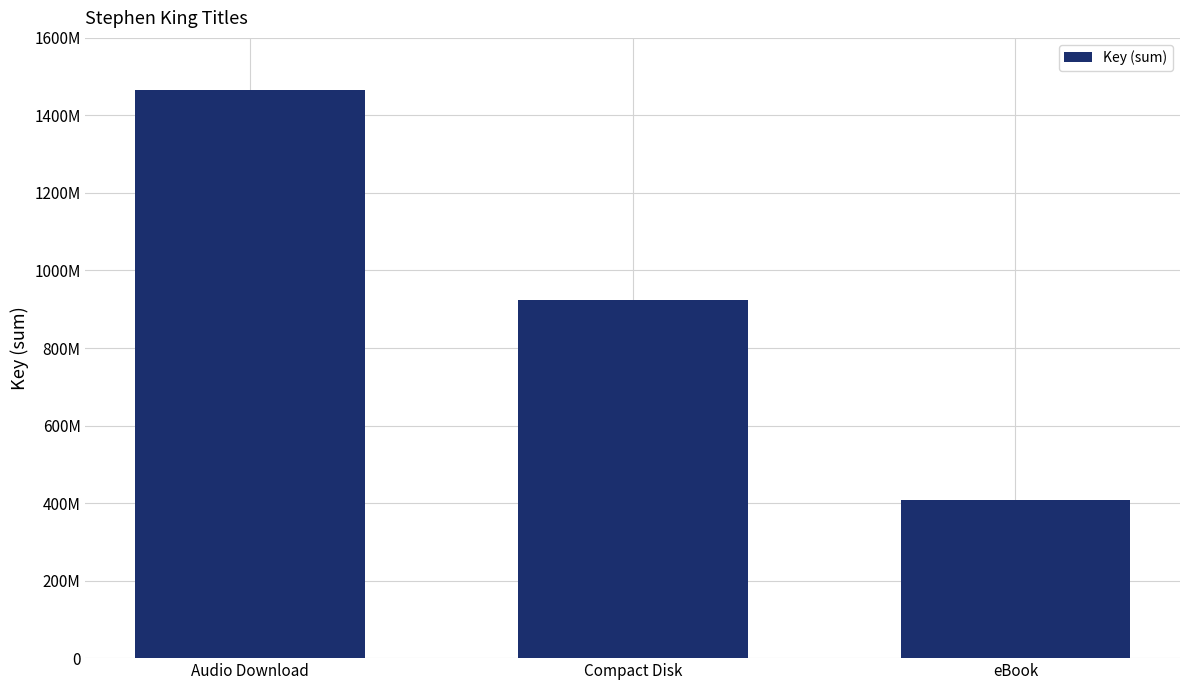

Does the chart contain any negative values?

No